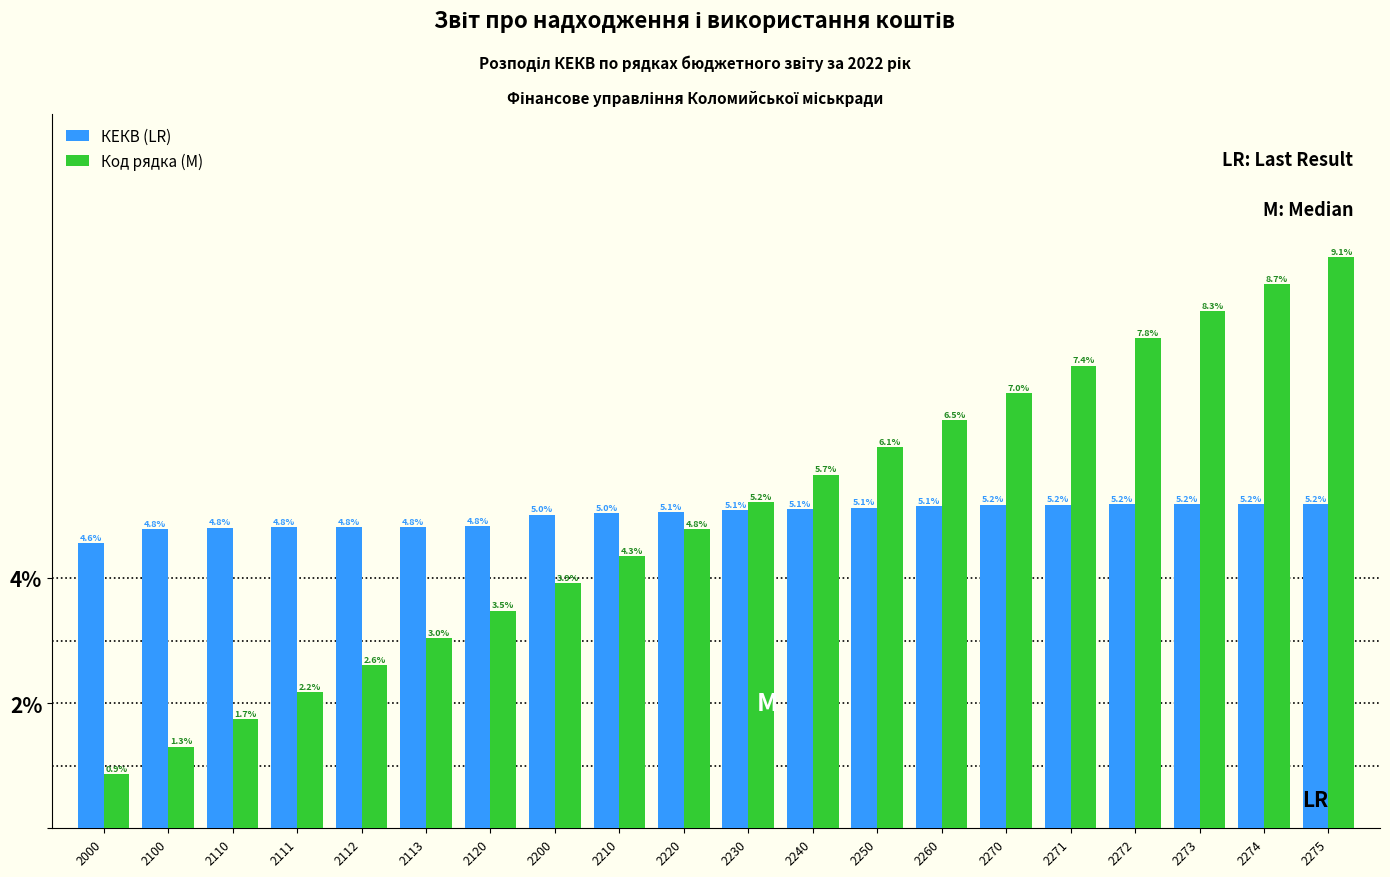

Reading right to left, what are all the values shown in this chart?

КЕКВ (LR): 5.2	5.2	5.2	5.2	5.2	5.2	5.1	5.1	5.1	5.1	5.1	5.0	5.0	4.8	4.8	4.8	4.8	4.8	4.8	4.6
Код рядка (M): 9.1	8.7	8.3	7.8	7.4	7.0	6.5	6.1	5.7	5.2	4.8	4.3	3.9	3.5	3.0	2.6	2.2	1.7	1.3	0.9